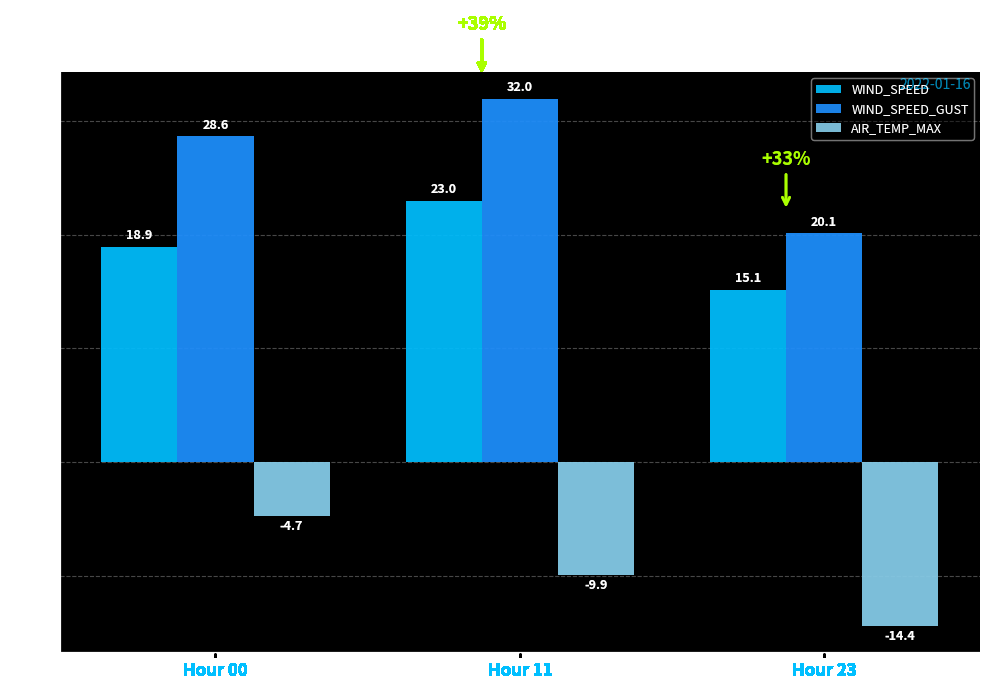

At which category is the sum across all series the highest?

Hour 11